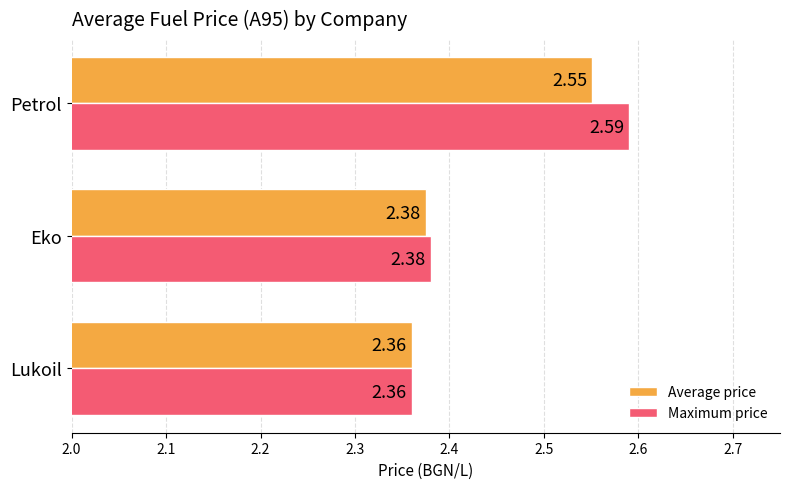

At which label does Maximum price reach its minimum?

Lukoil